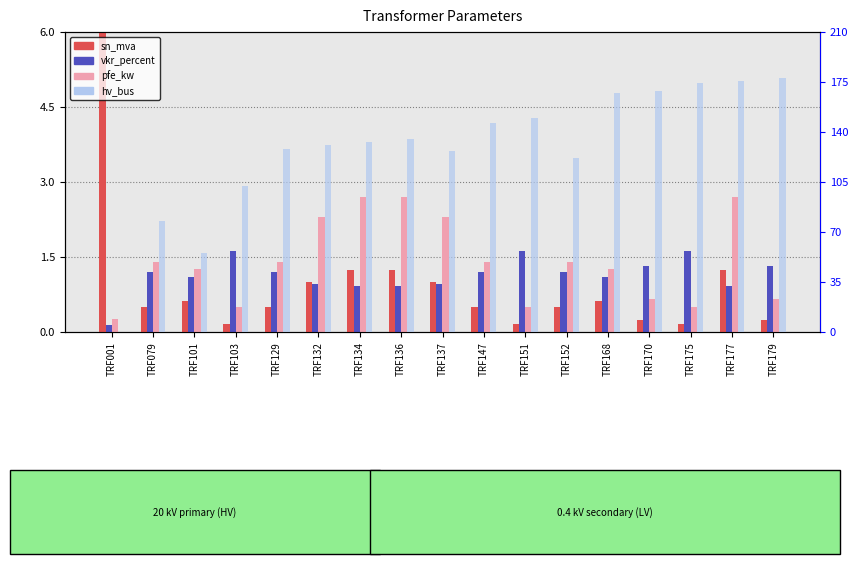

What is the value of the hv_bus bar at the 8th from the left?

135.0